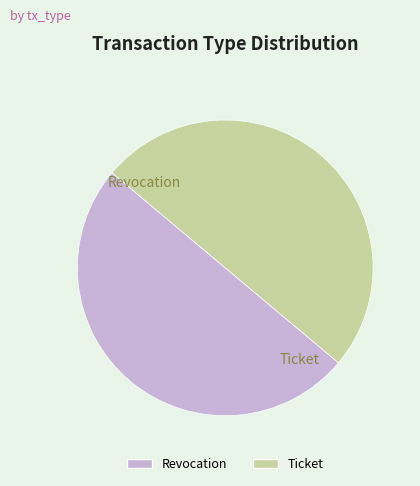

How many segments does this pie chart have?

2